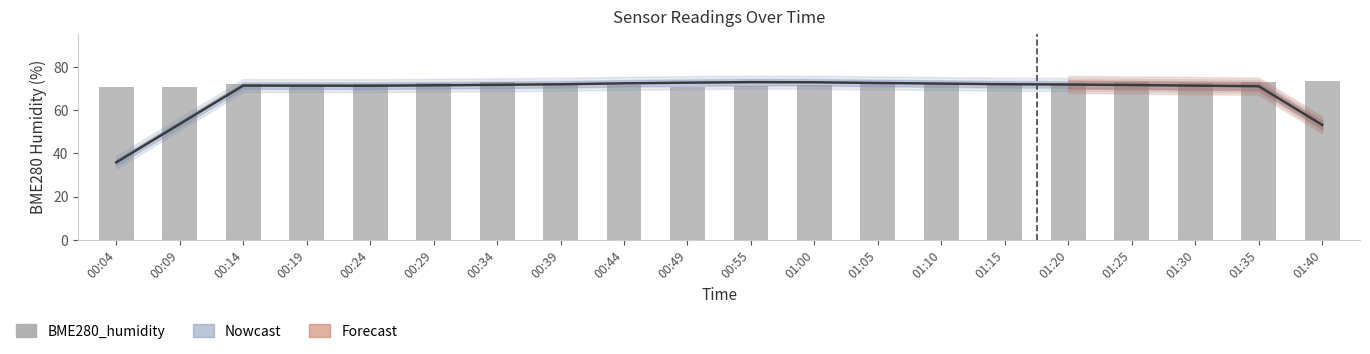

Which series has the largest total across all categories?

BME280_humidity